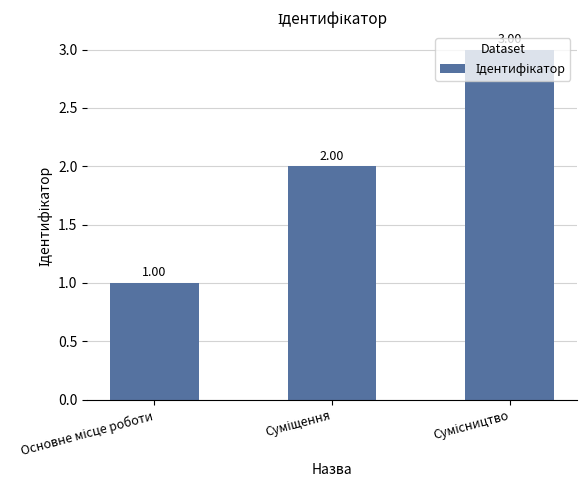

How many bars are there in total?

3